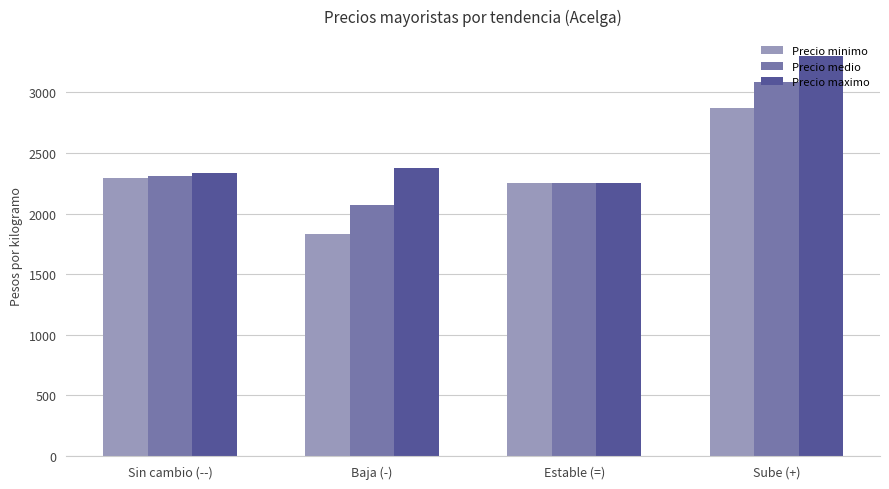

Between Baja (-) and Estable (=), which series saw the biggest shift?

Precio minimo